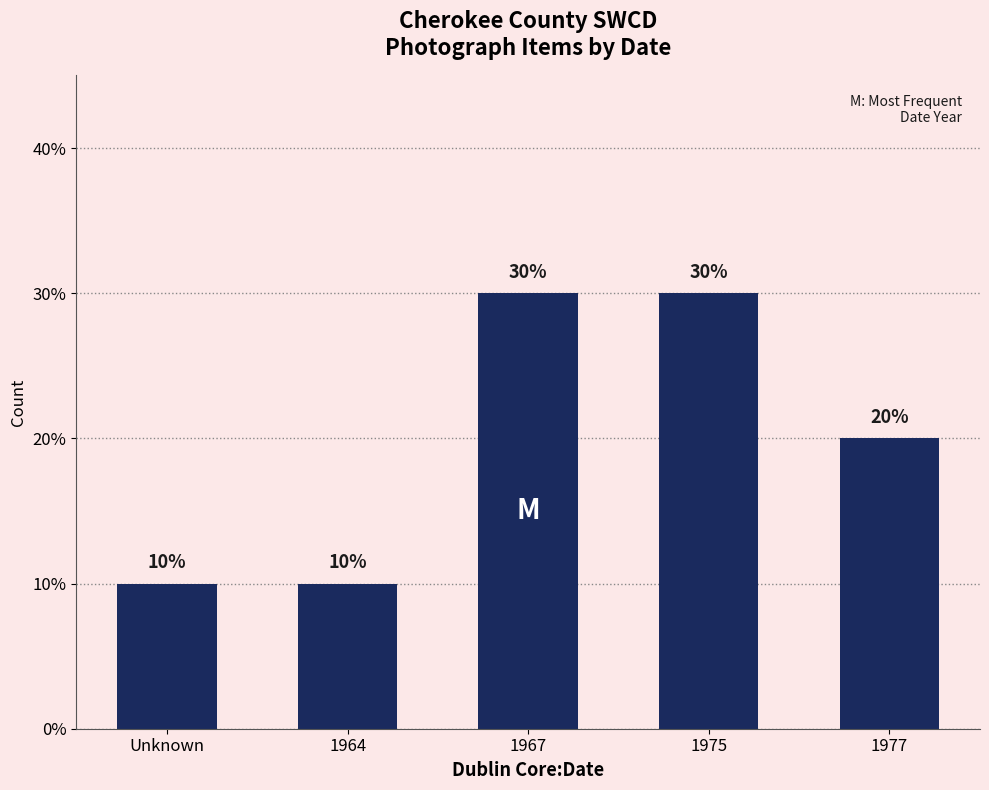

What is the maximum value shown in the chart?

30